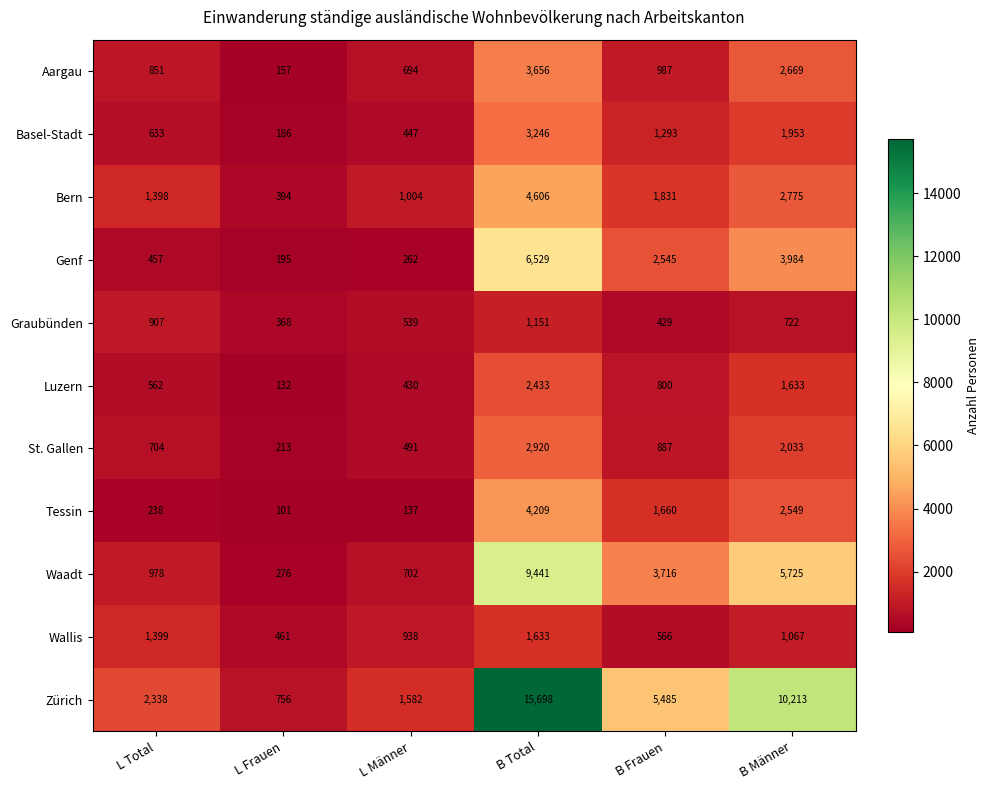

At how many categories does at least one series exceed 12345?

1